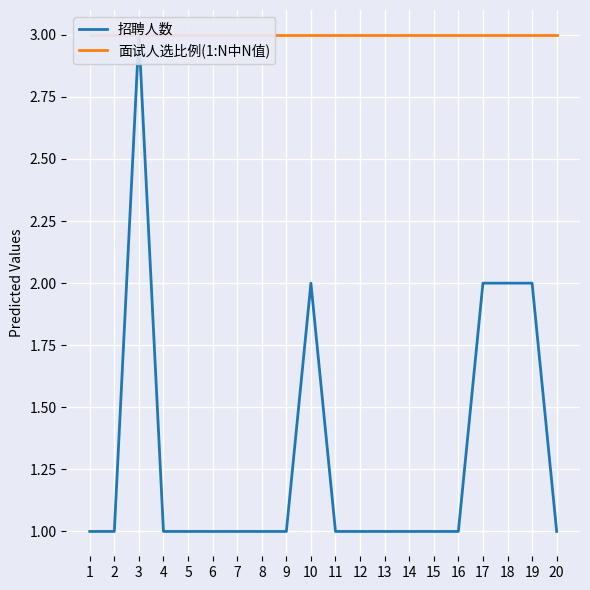

Which label corresponds to the smallest value in the chart?

1